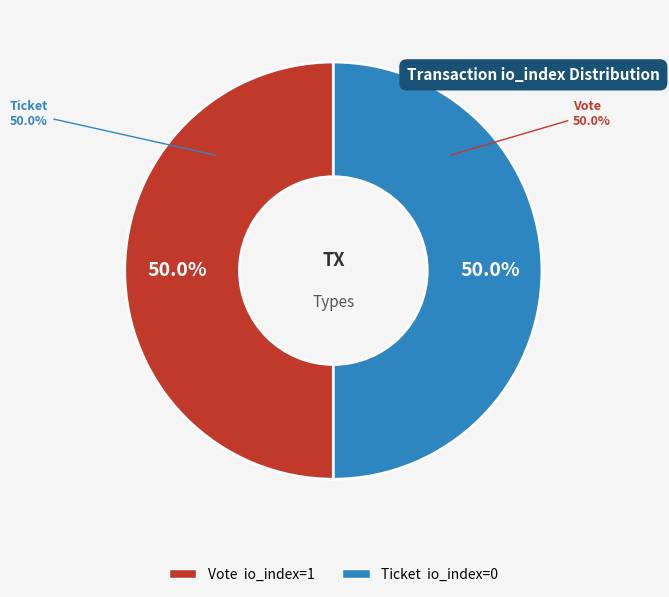

Does Ticket (io_index=0) represent more than half of the total?

No